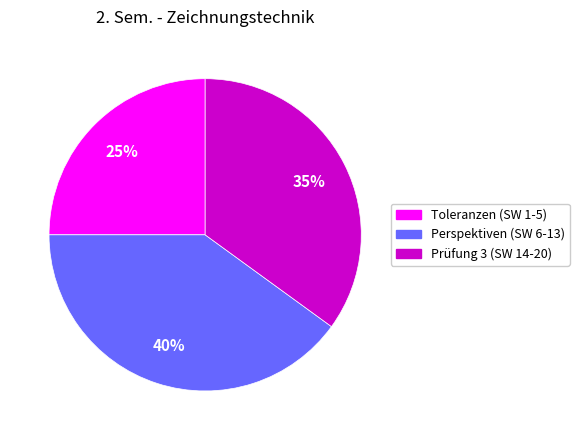

What is the ratio of the value at Prüfung 3 (SW 14-20) to the value at Toleranzen (SW 1-5)?

1.4